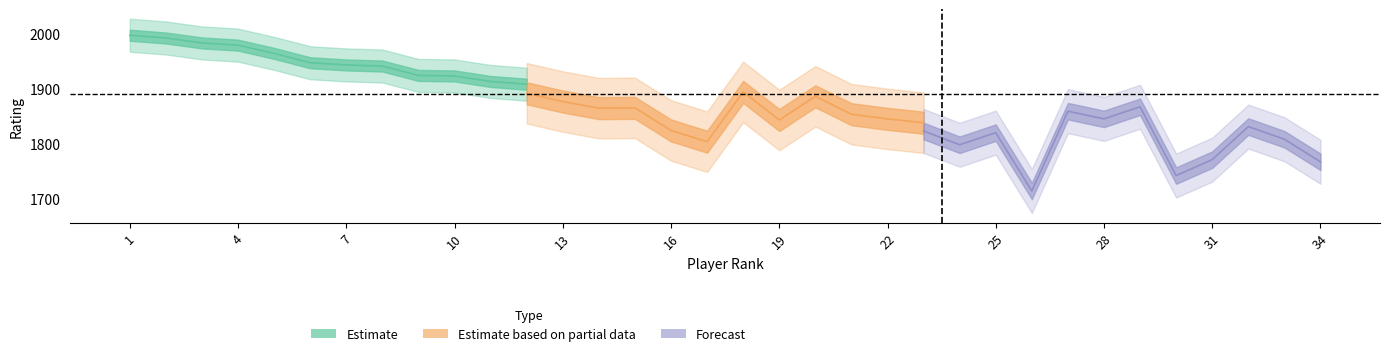

How many data points in RtgI are above 1889?

16